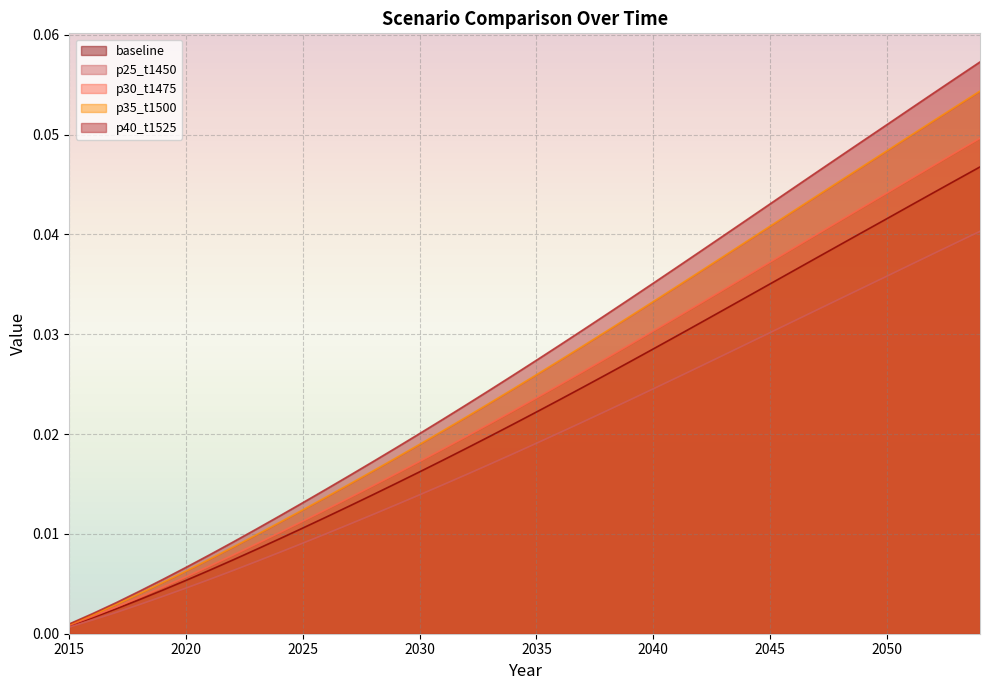

True or false: baseline has more than 2 interior local peaks.

False